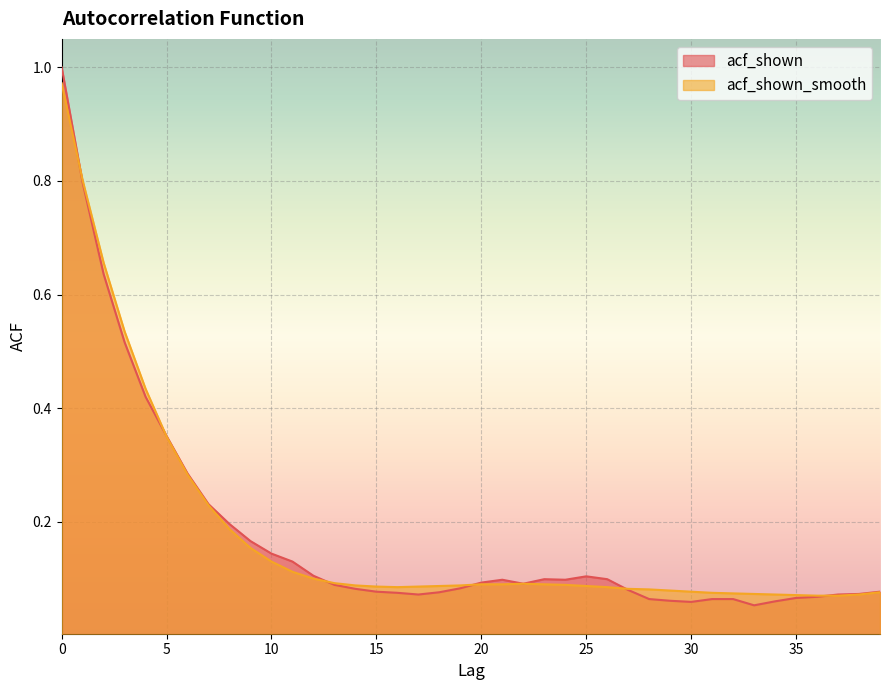

At how many categories does at least one series exceed 0?

40